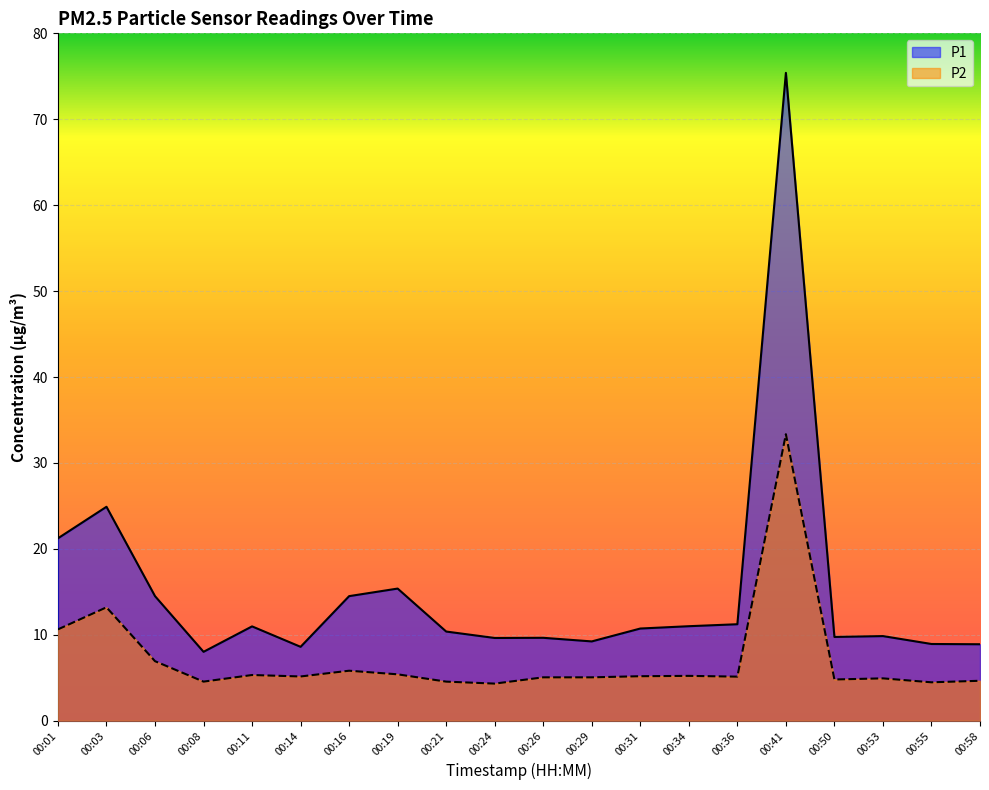

How many lines are shown in the chart?

2